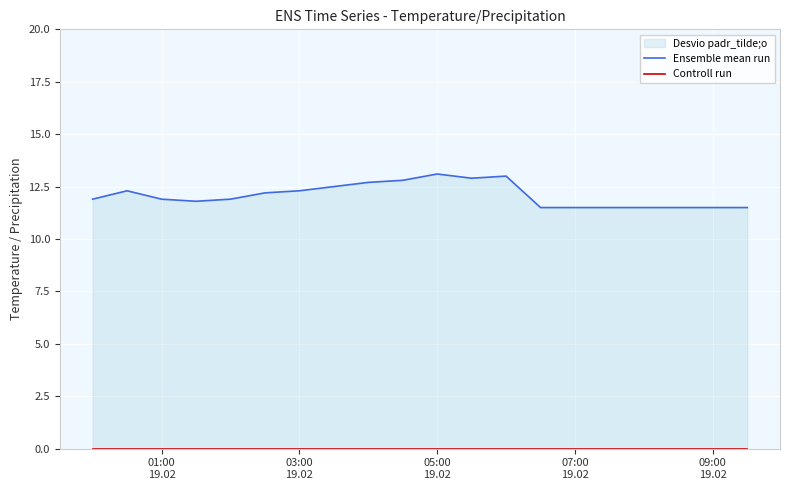

At which label is Controll run closest to 0?

01:00
19.02